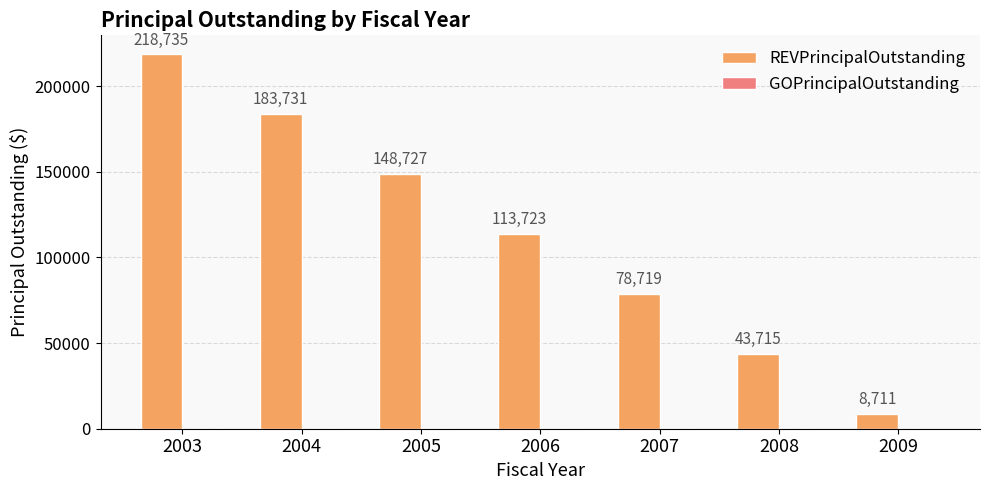

How many data points are less than 113723?

3